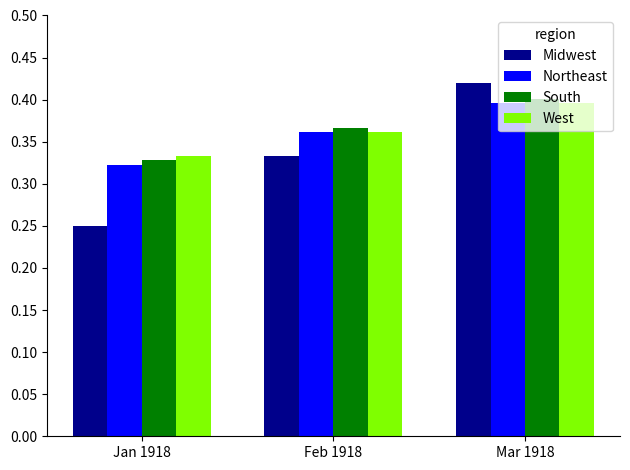

What is the sum of all South values?

1.1